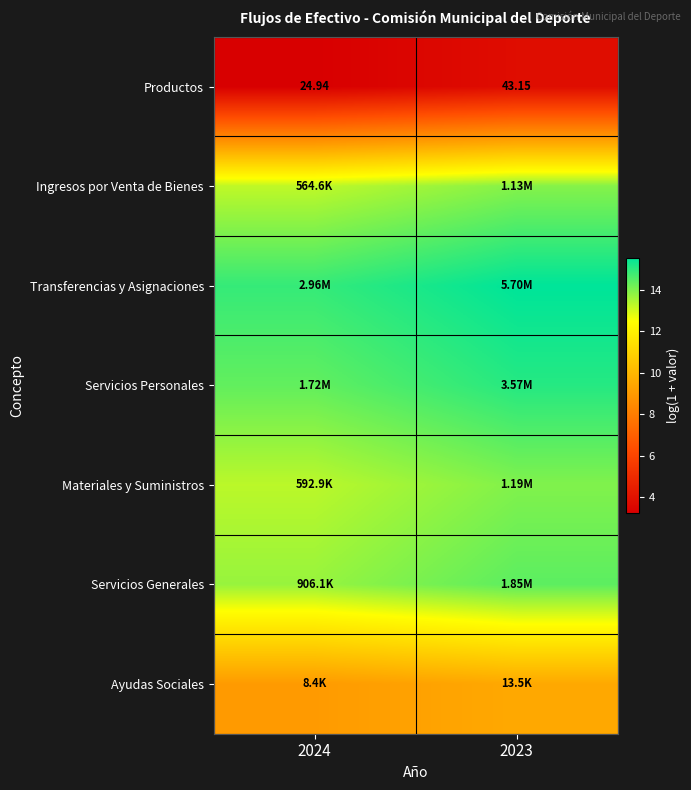

What is the average value of the Ingresos por Venta de Bienes series?

13.6